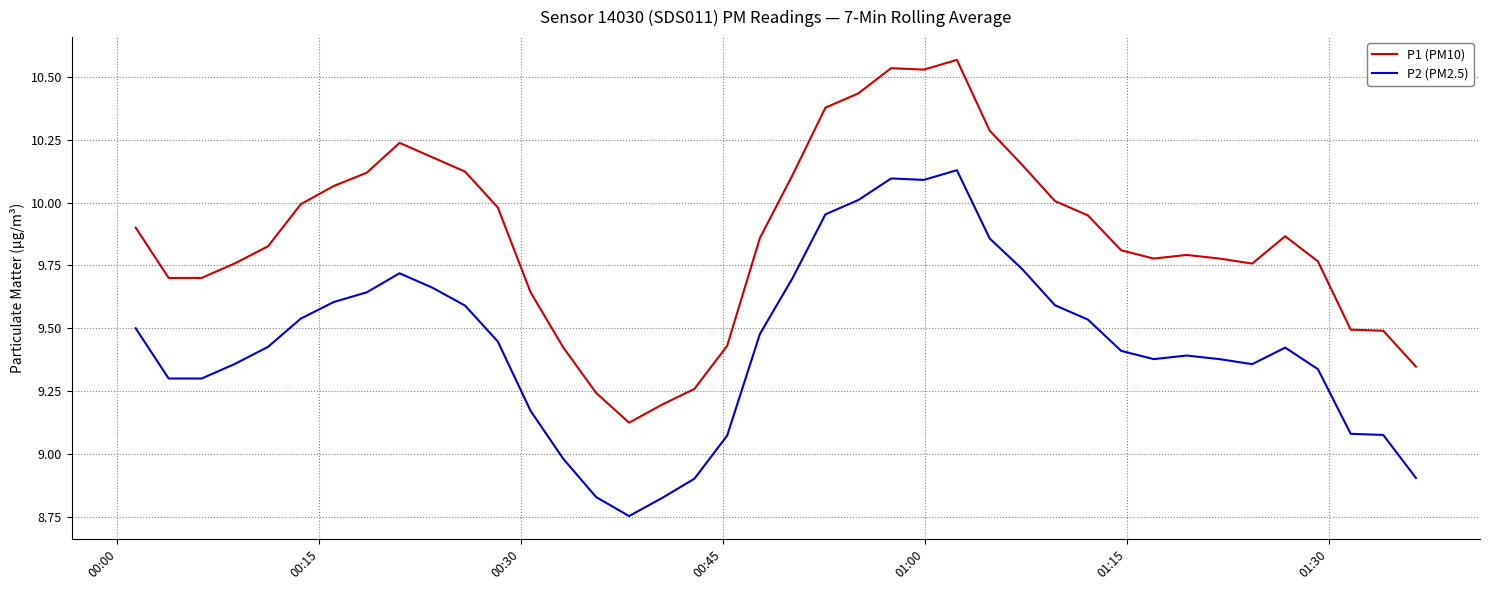

What is the difference between the second highest and second lowest values in the P2 (PM2.5) series?

1.3